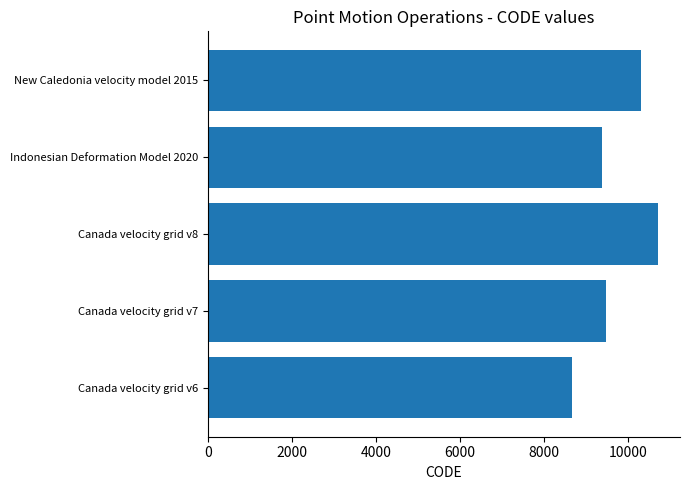

Rank the categories by value from lowest to highest.

Canada velocity grid v6, Indonesian Deformation Model 2020, Canada velocity grid v7, New Caledonia velocity model 2015, Canada velocity grid v8